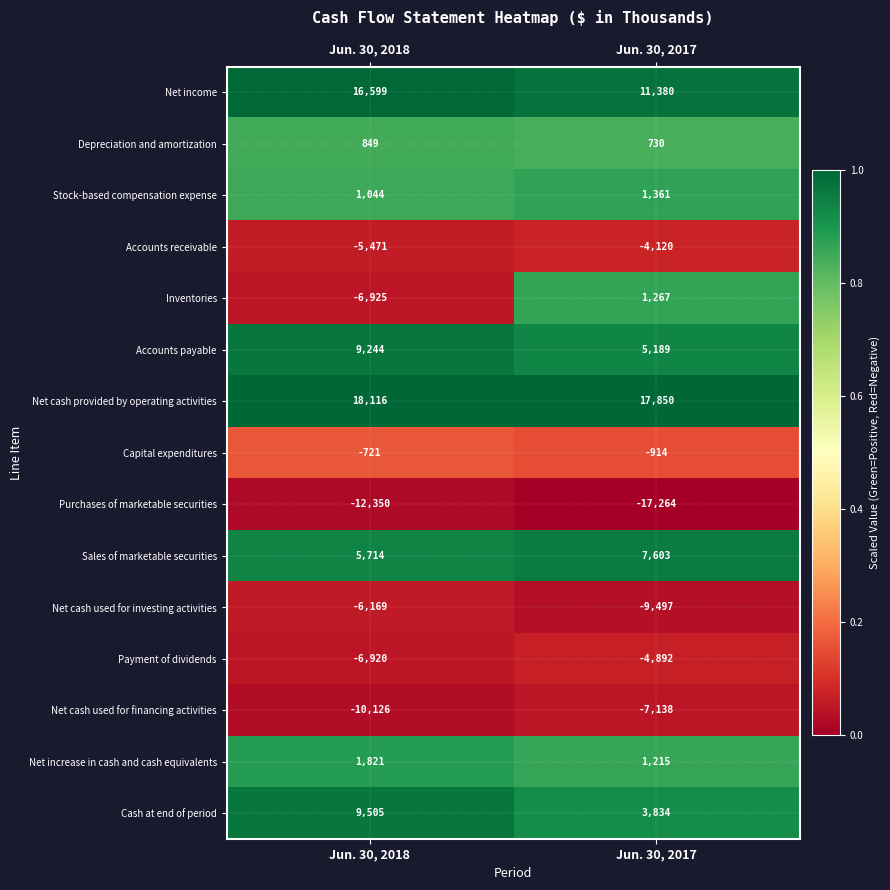

Rank the series by their maximum value, from lowest to highest.

Purchases of marketable securities, Net cash used for financing activities, Net cash used for investing activities, Payment of dividends, Accounts receivable, Capital expenditures, Depreciation and amortization, Inventories, Stock-based compensation expense, Net increase in cash and cash equivalents, Sales of marketable securities, Accounts payable, Cash at end of period, Net income, Net cash provided by operating activities